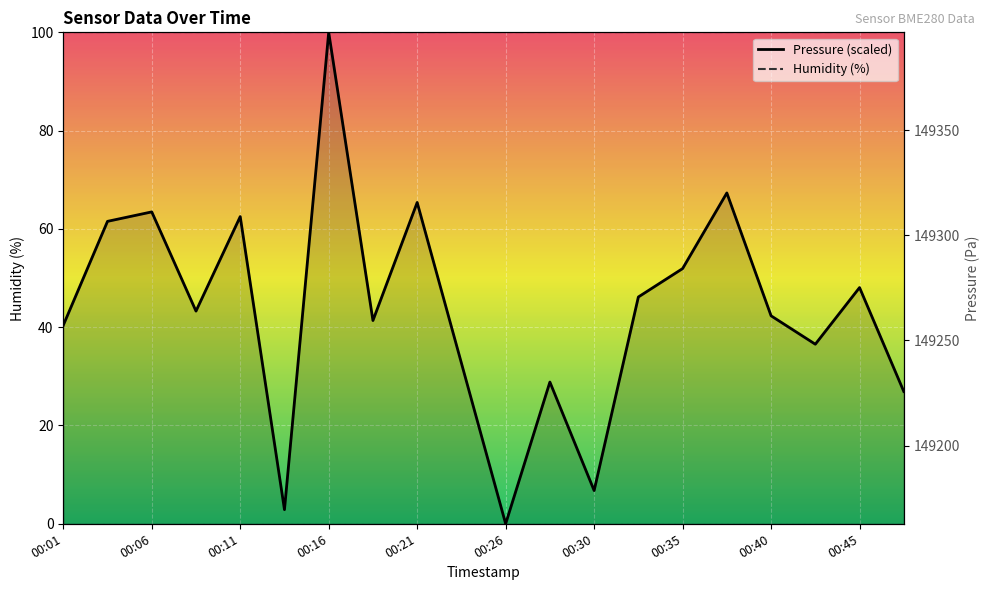

How many data points are less than 43?

10